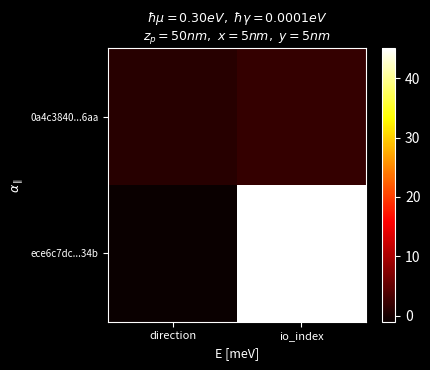

Which has a higher value, io_index or direction?

io_index